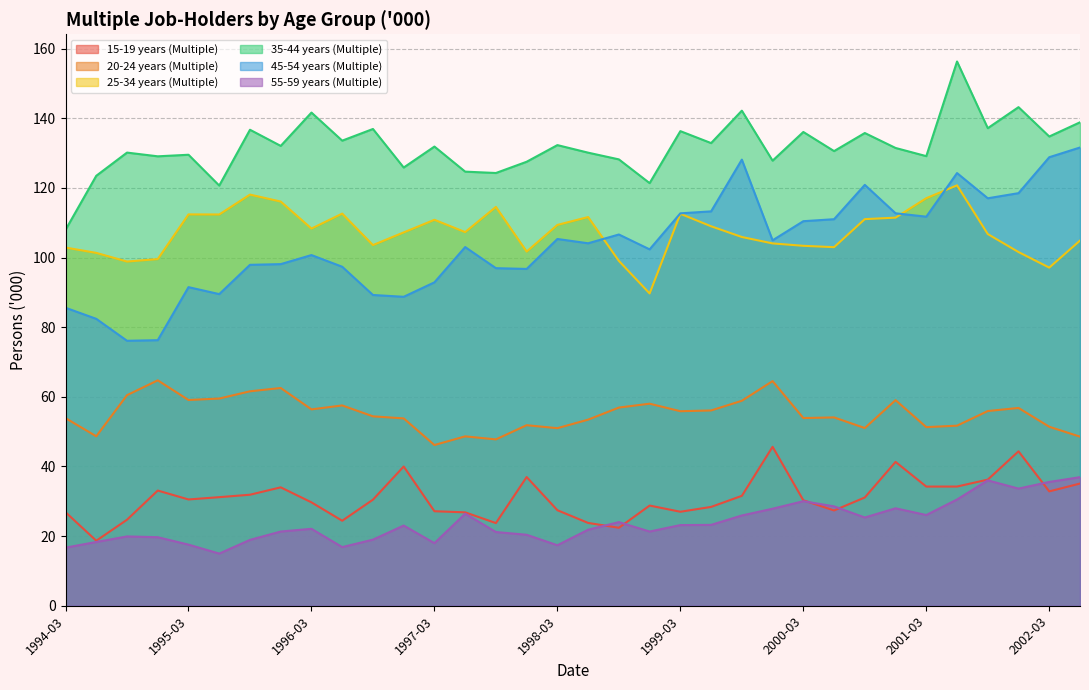

What is the difference between the maximum and minimum values in the 45-54 years (Multiple) series?

55.5